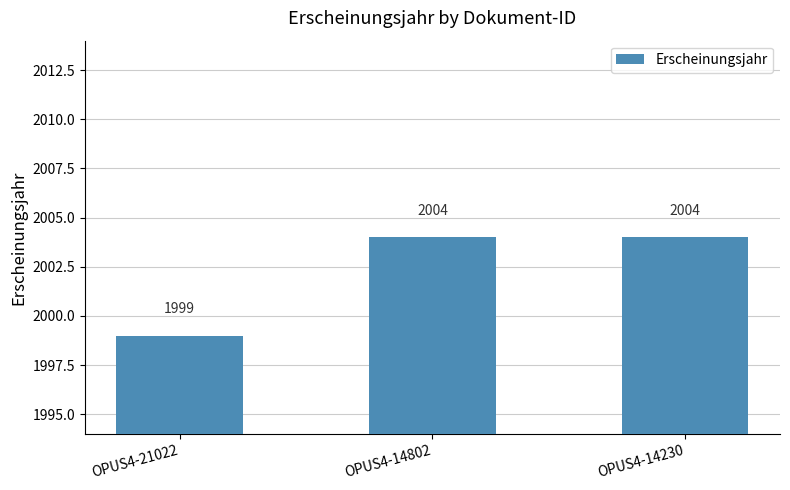

Reading left to right, extract all data points from this chart.

OPUS4-21022=1999	OPUS4-14802=2004	OPUS4-14230=2004